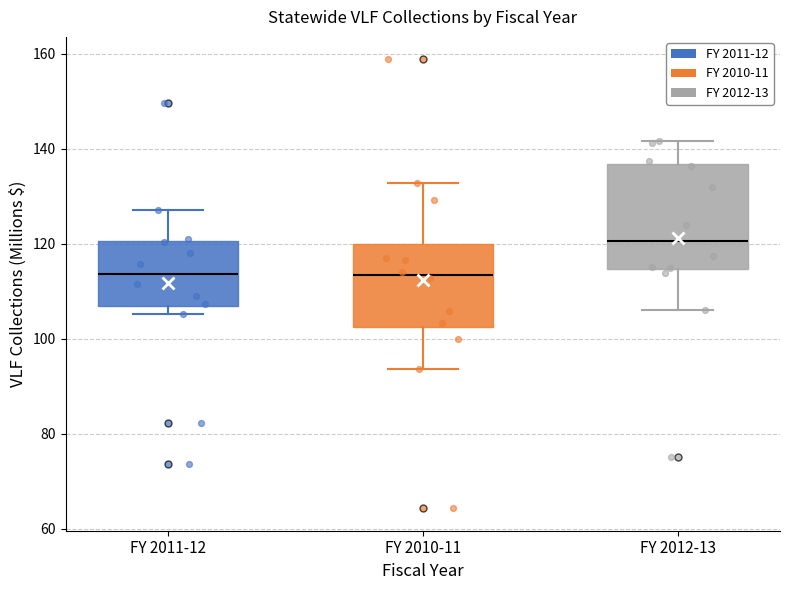

Where does the median line of the box for FY 2012-13 sit on the y-axis? The values are not printed on the chart, so give them approximately, as read against the axis.

120